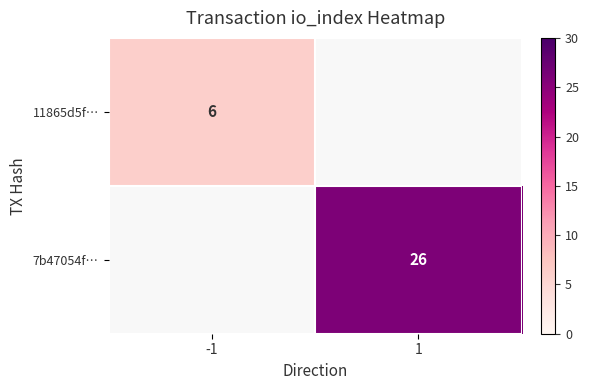

Is it true that 11865d5f… equals 2 at -1?

False